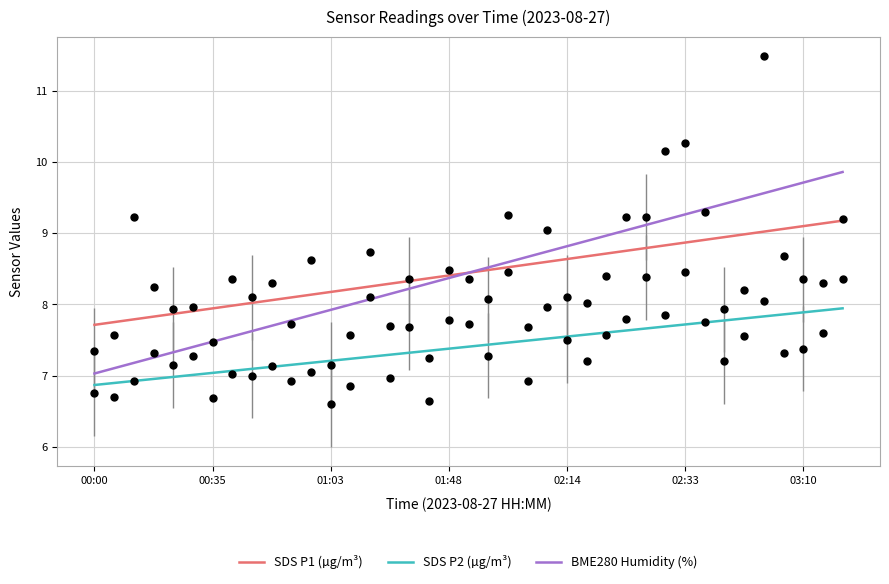

At how many categories does at least one series exceed 8?

31